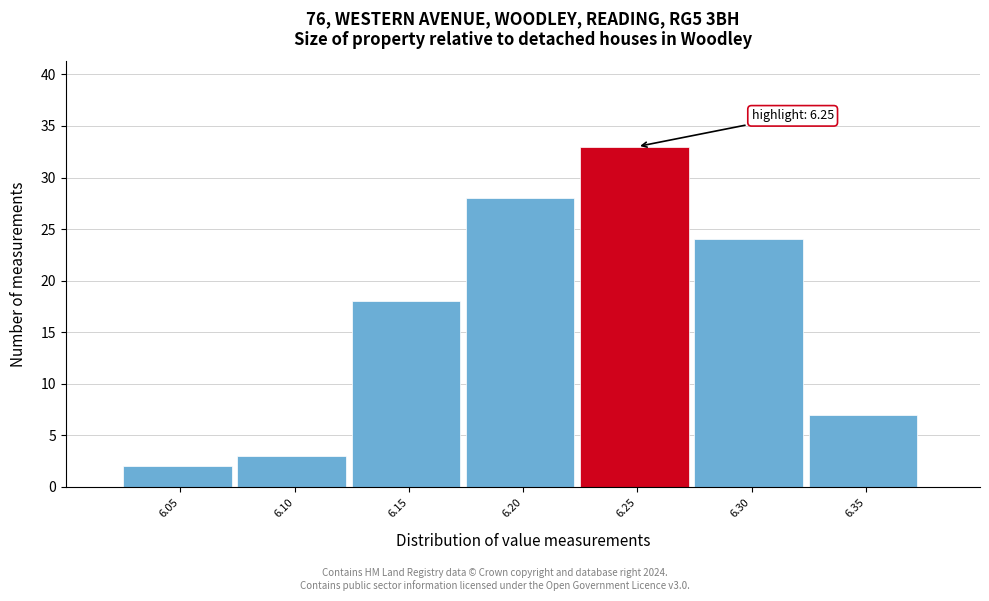

Reading right to left, list all the values displayed in this chart.

6.35=7	6.30=24	6.25=33	6.20=28	6.15=18	6.10=3	6.05=2